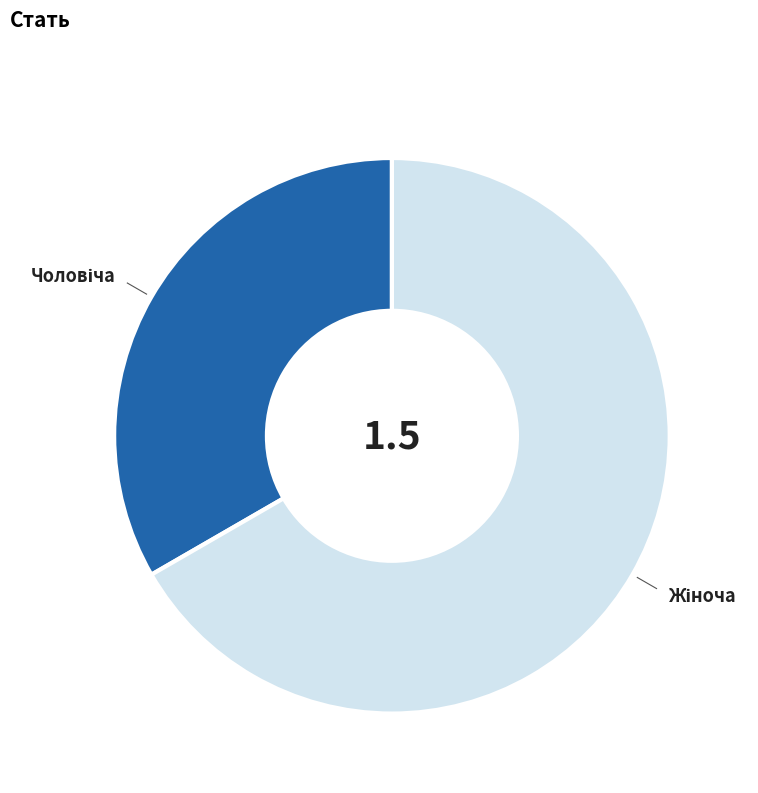

Is there a majority slice in this chart?

Yes